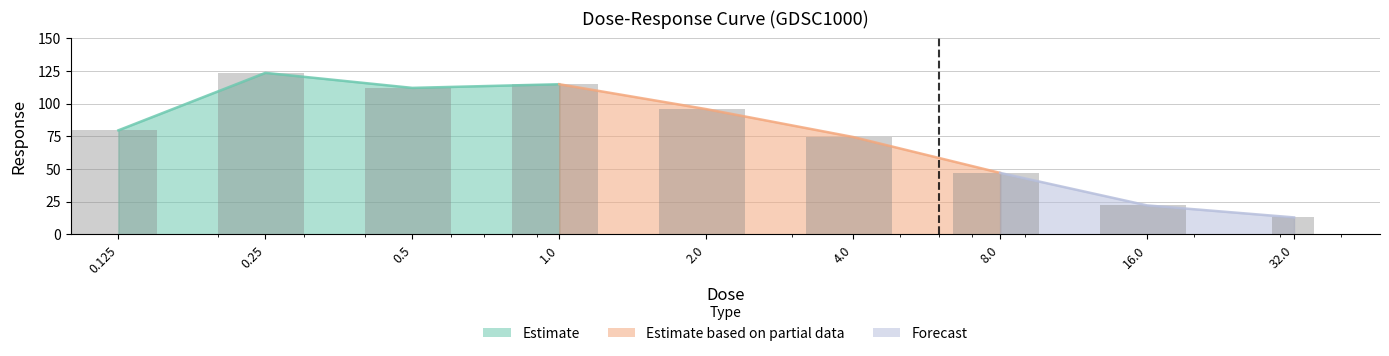

What is the approximate value at 1.0?

114.8